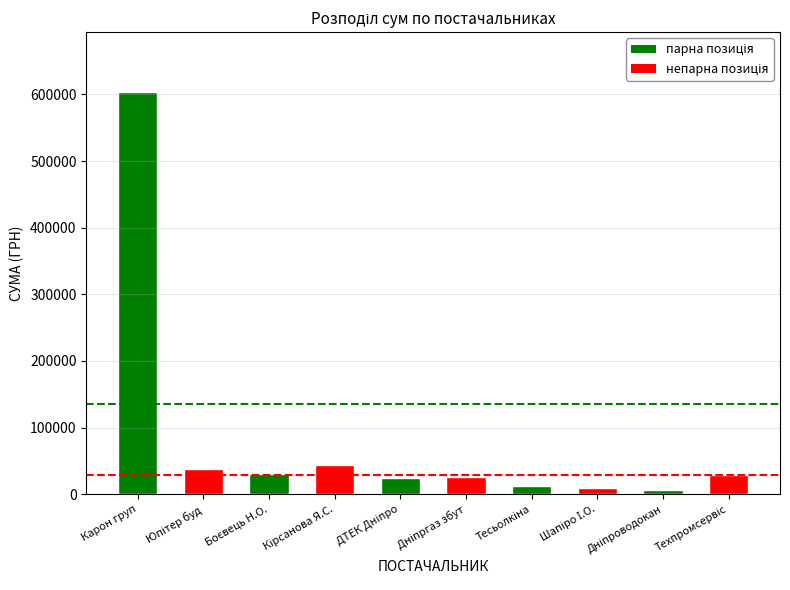

Which has a higher value, Юпітер буд or Карон груп?

Юпітер буд